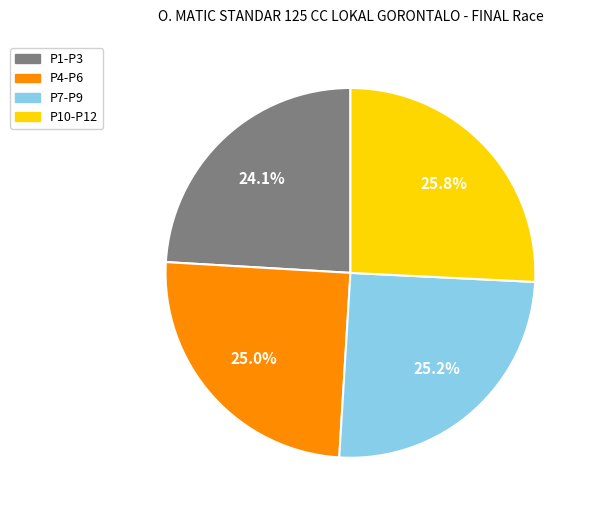

Does any single category account for the majority?

No